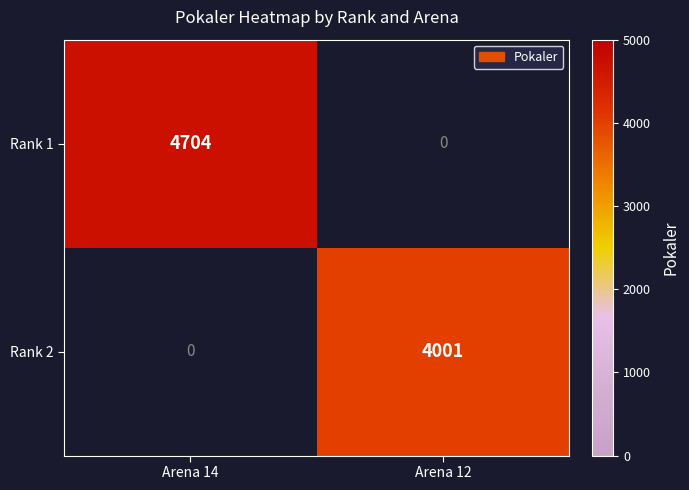

True or false: Rank 2 has a value of 5268 at Arena 12.

False